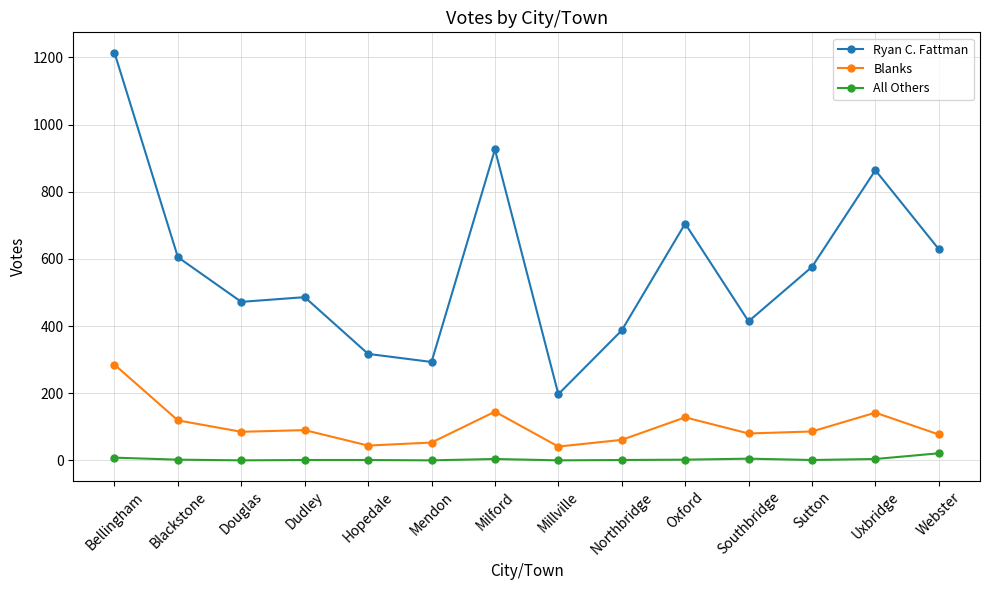

True or false: Blanks has more than 1 points higher than both neighbors.

True